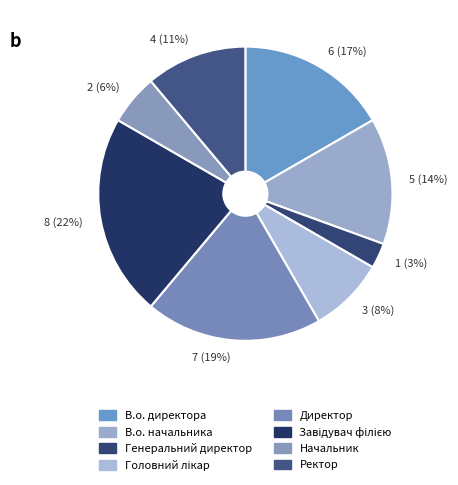

To the nearest percent, what portion does 1 (3%) represent?

3%